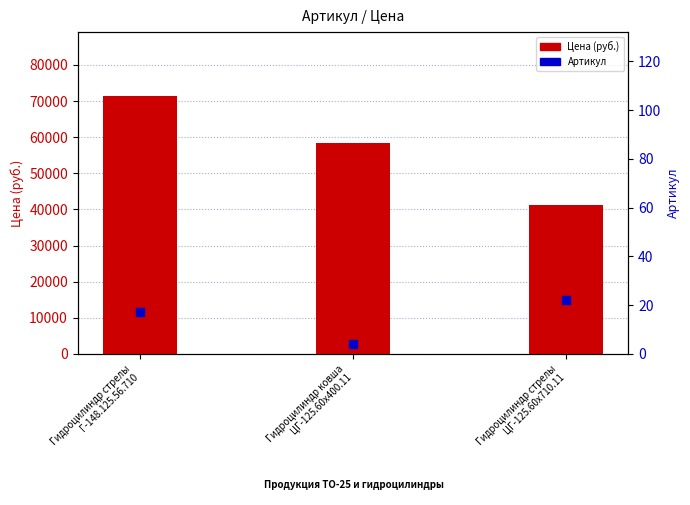

Which series contains the highest Y value?

Цена (руб.)